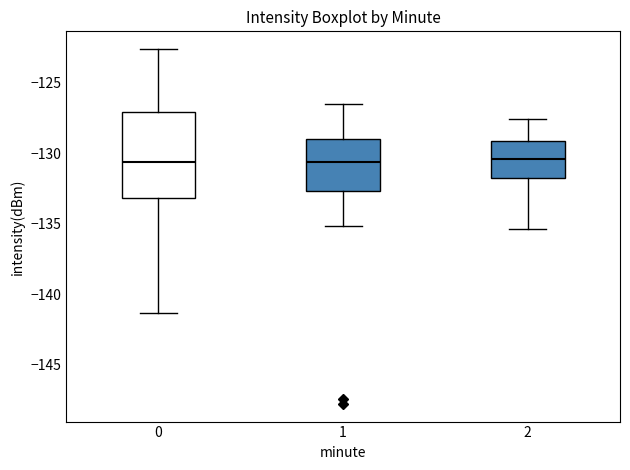

Which box is the tallest, from its lower edge to its upper edge?

0